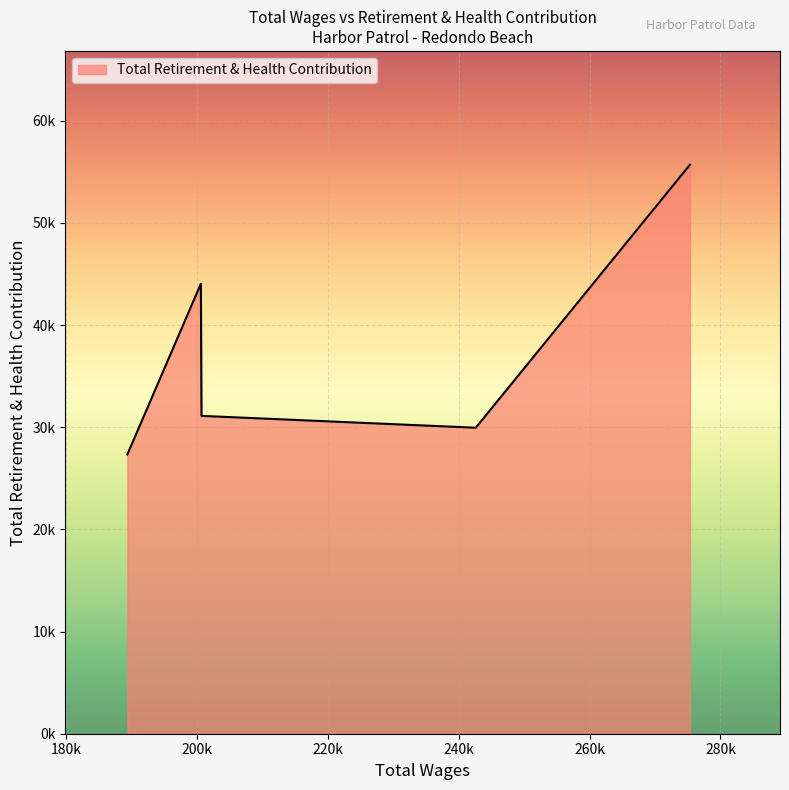

Where is the first local minimum?

242591.0